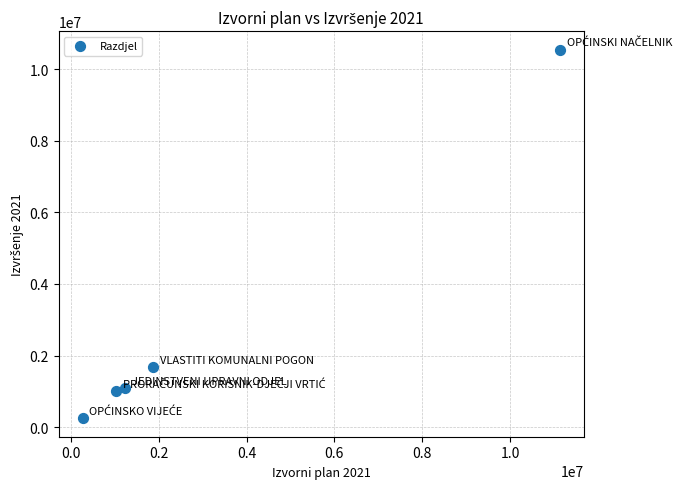

What is the average X value?

3102713.2